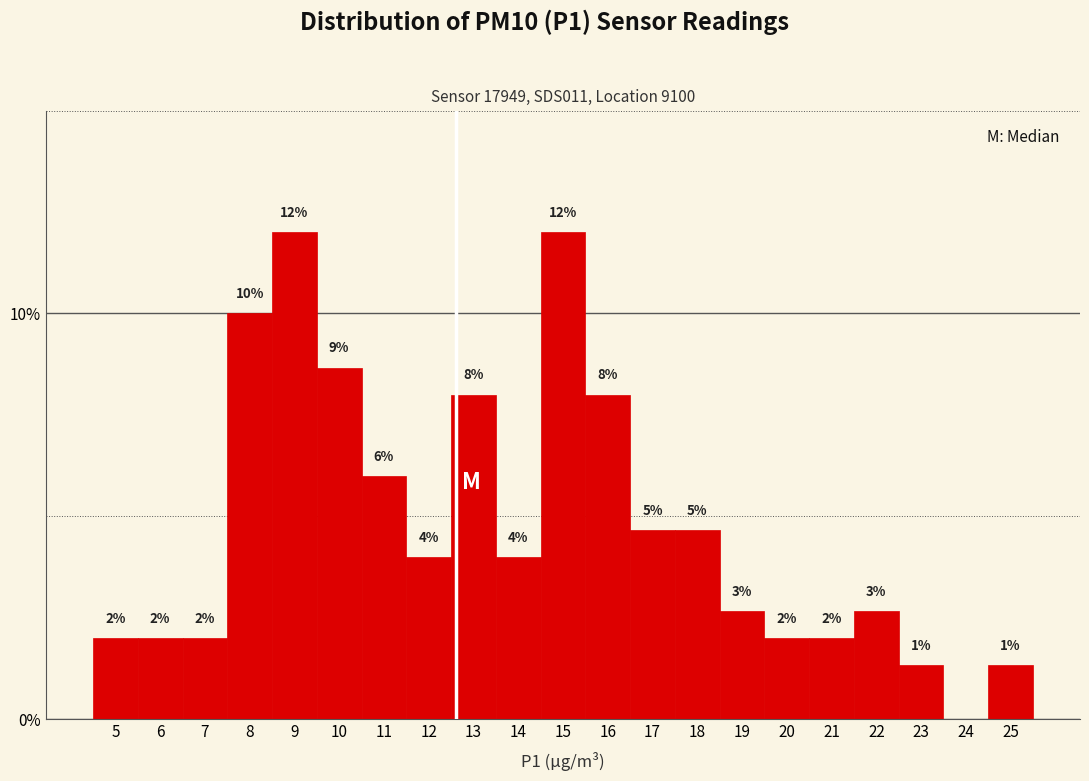

Between 9 and 16, which is larger?

9